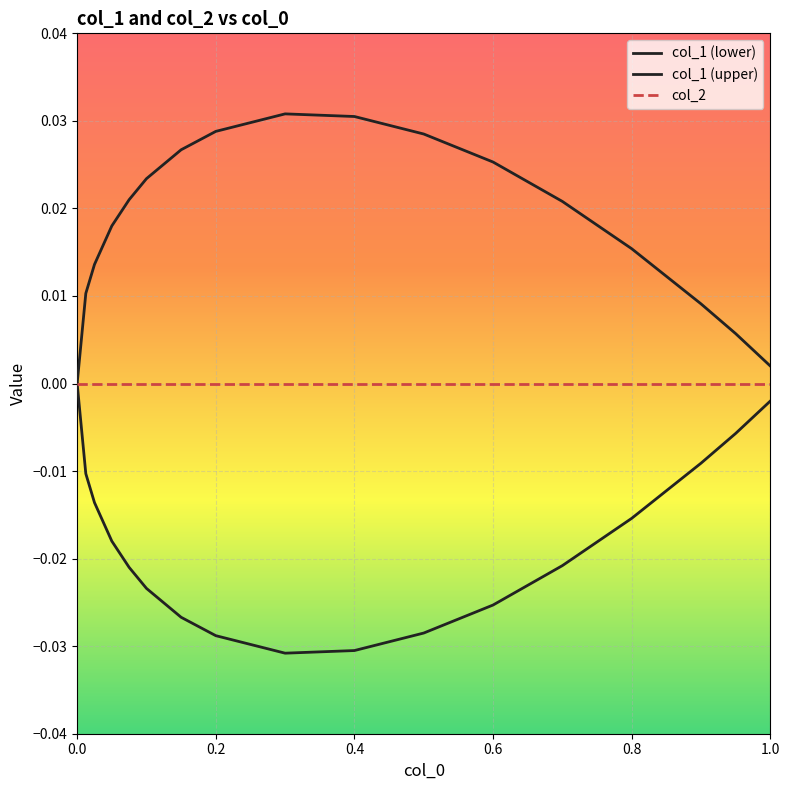

Does the chart have visible grid lines?

Yes